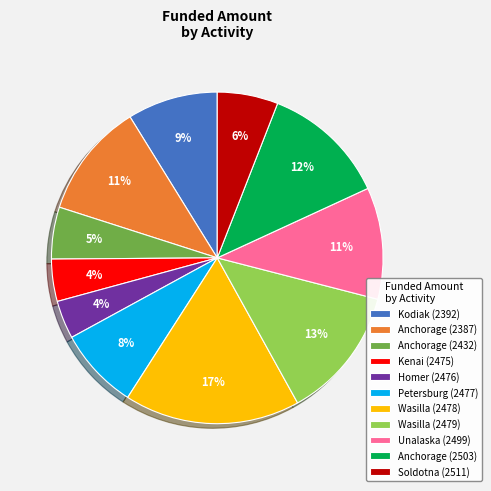

Is it true that Kodiak (2392) is 9% of the pie?

True